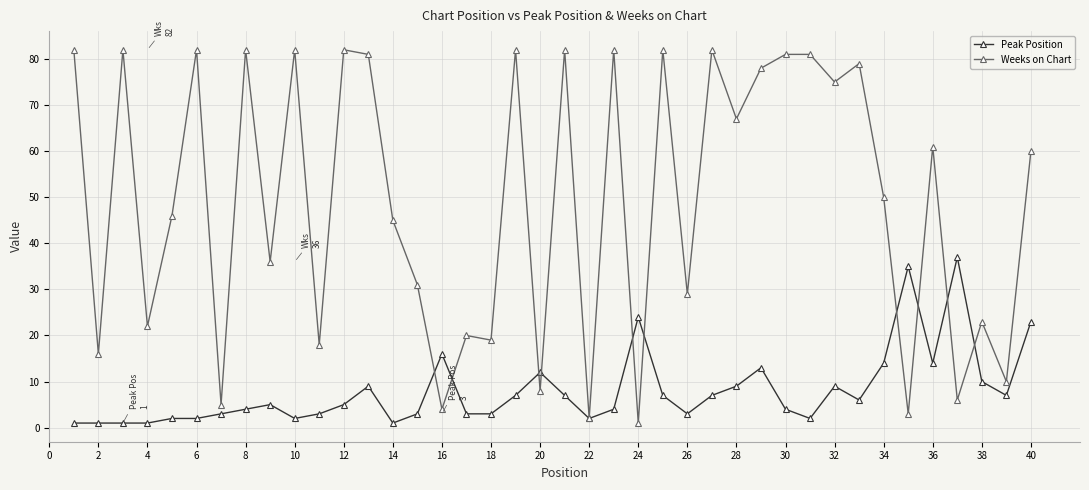

What are all the series names shown in the legend?

Peak Position, Weeks on Chart